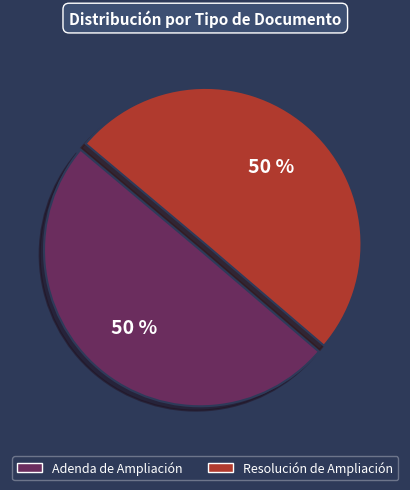

To the nearest percent, what portion does Resolución de Ampliación represent?

50%